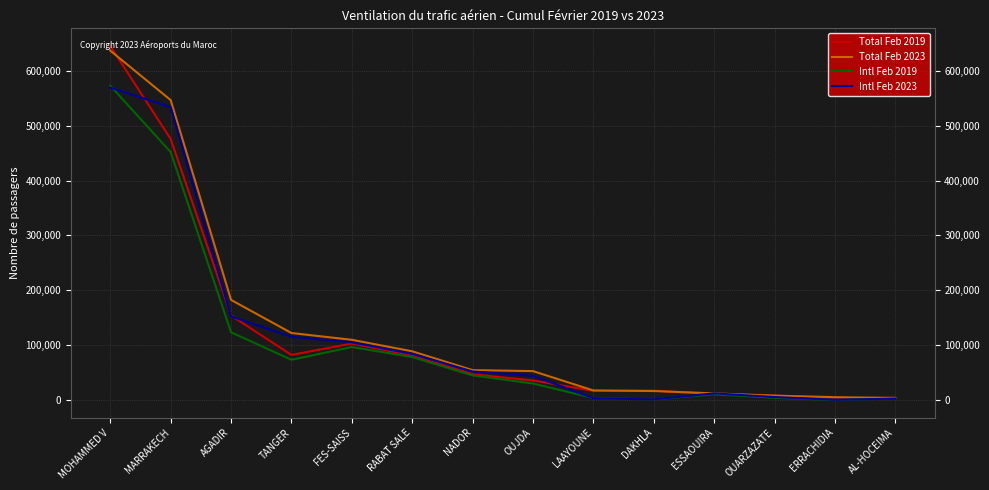

What is the average value of the Total Feb 2019 series?

120224